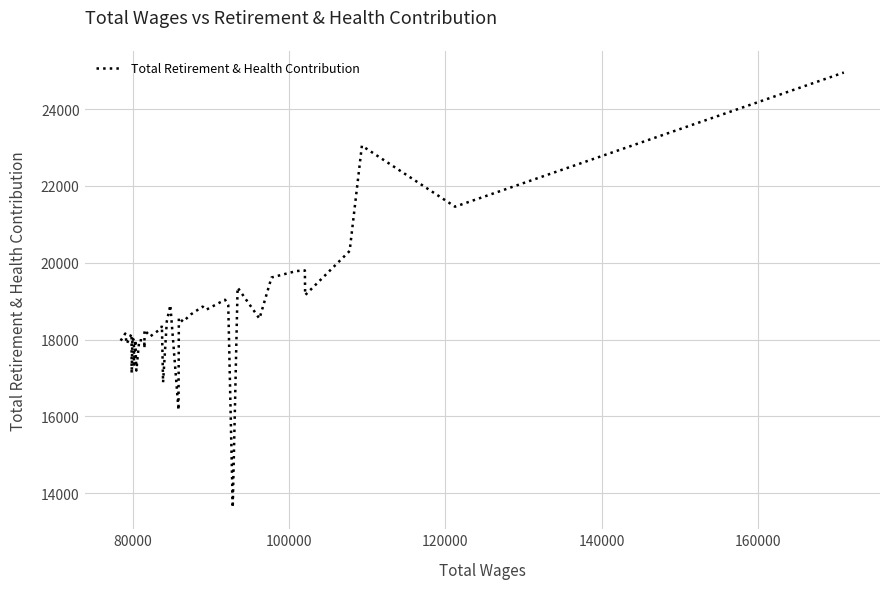

What is the greatest value displayed?

24954